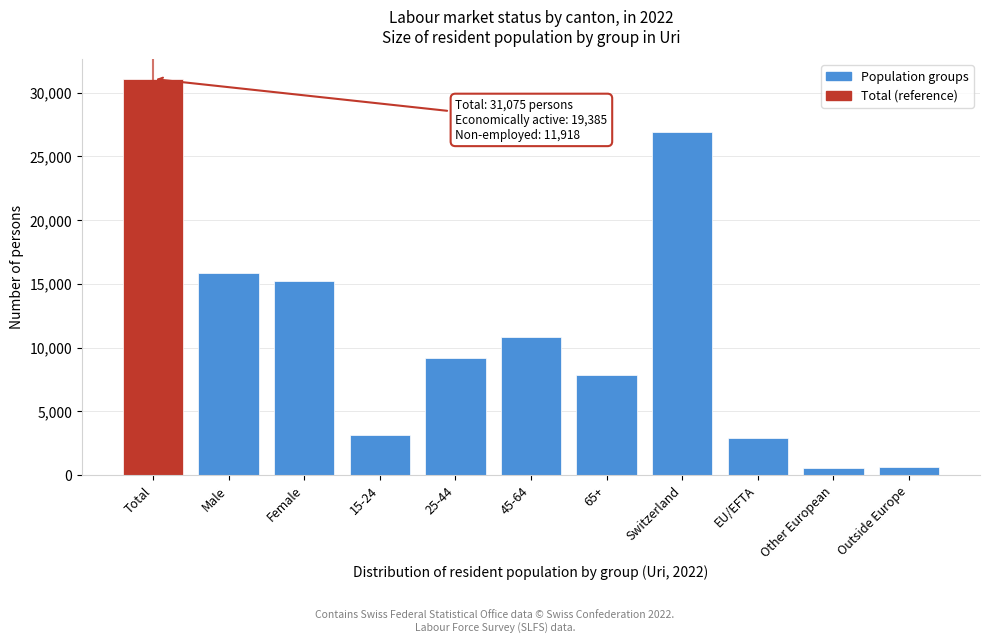

Reading left to right, transcribe all the data shown in this chart.

Total=31075.0	Male=15868.0	Female=15207.0	15-24=3184.4	25-44=9212.4	45-64=10833.5	65+=7844.7	Switzerland=26924.0	EU/EFTA=2944.6	Other European=532.6	Outside Europe=673.8